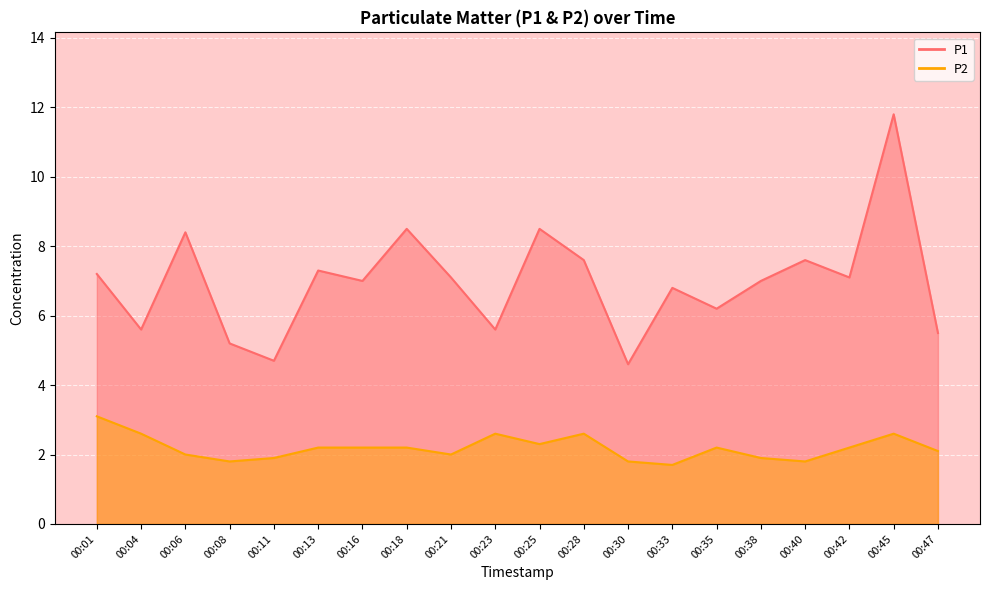

What value does the P1 series have at 00:28?

7.6